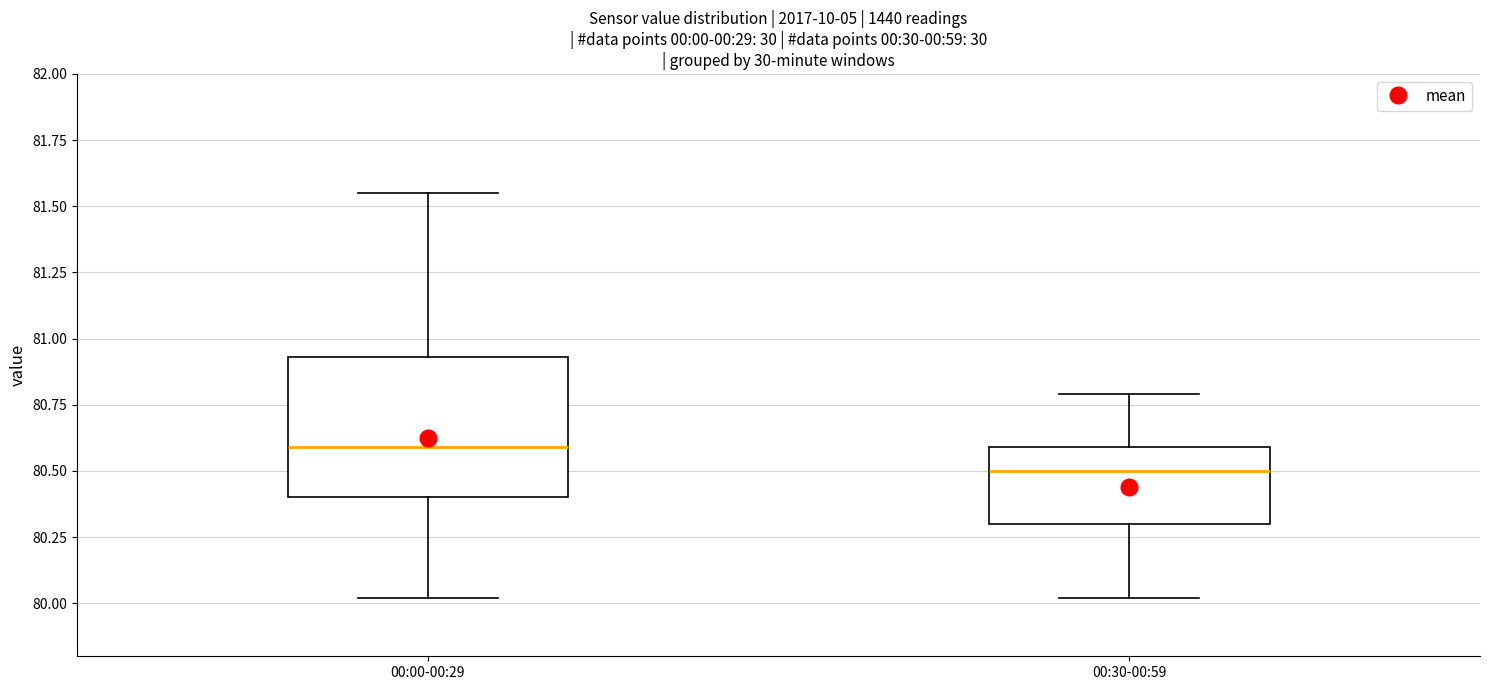

Reading left to right, read every box against the y-axis: the position of its median line, the range the box covers, and the ends of its whiskers. The values are not printed on the chart, so give them approximately, as read against the axis.

00:00-00:29: median 80.60, box 80.40 to 80.95, whiskers 80.00 to 81.55
00:30-00:59: median 80.50, box 80.30 to 80.60, whiskers 80.00 to 80.80